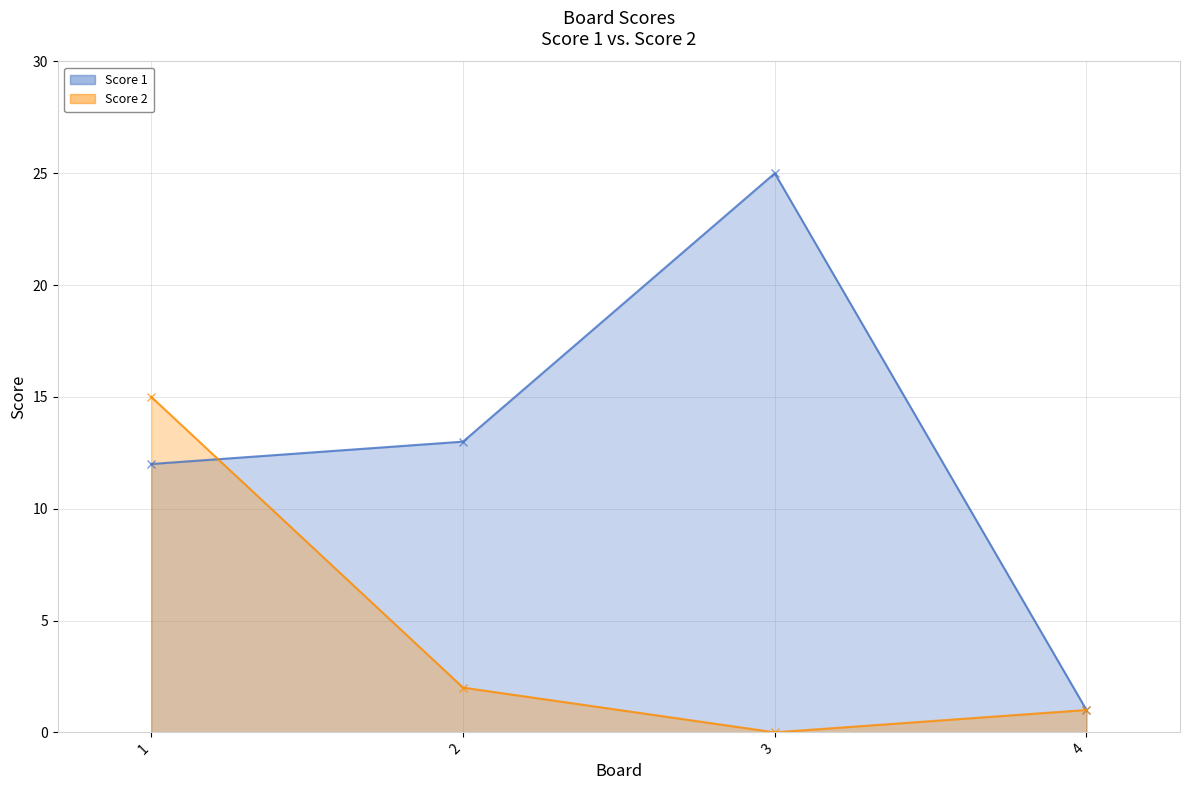

Reading left to right, list all the values displayed in this chart.

Score 1: 1=12	2=13	3=25	4=1
Score 2: 1=15	2=2	3=0	4=1